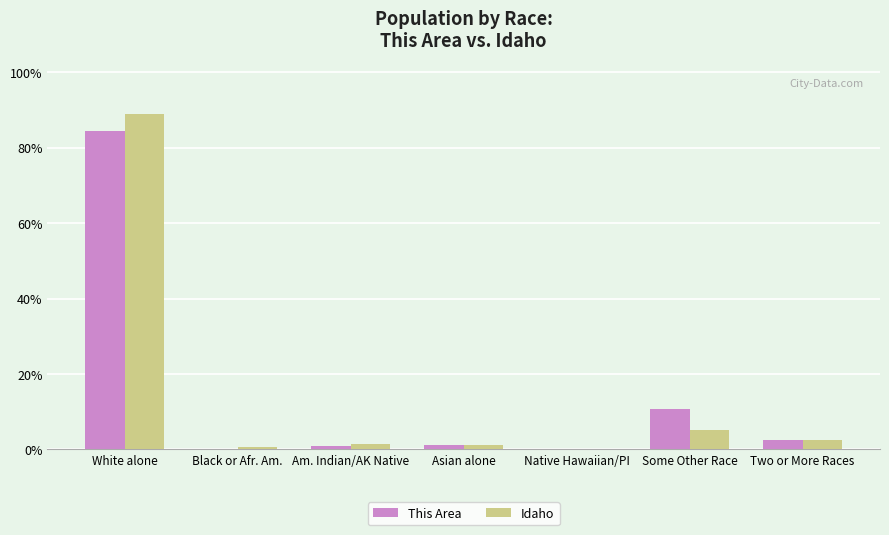

Which category has the highest value across all series?

White alone